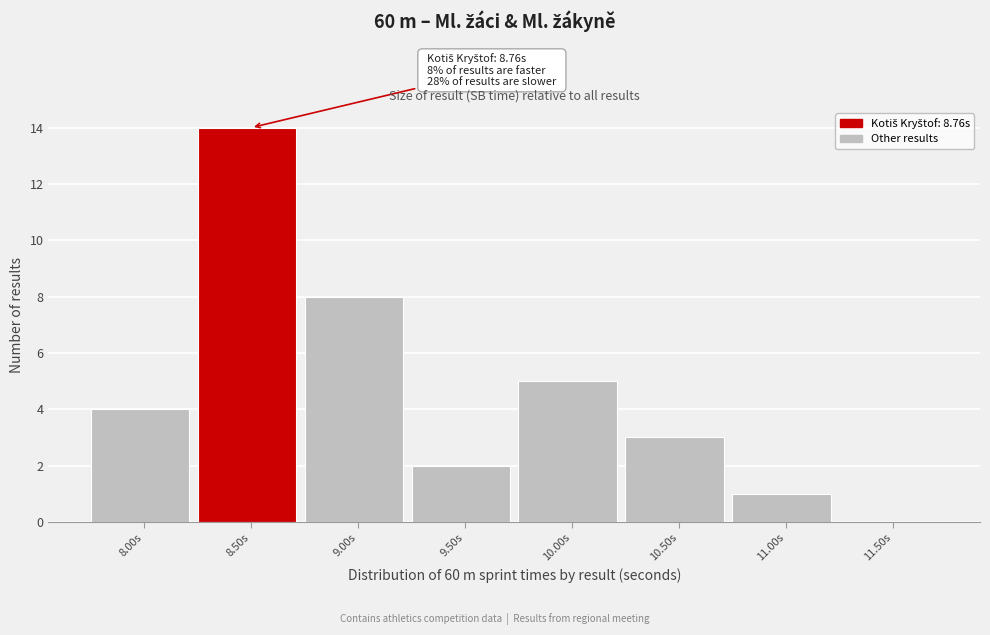

Which label corresponds to the largest value in the chart?

8.50s